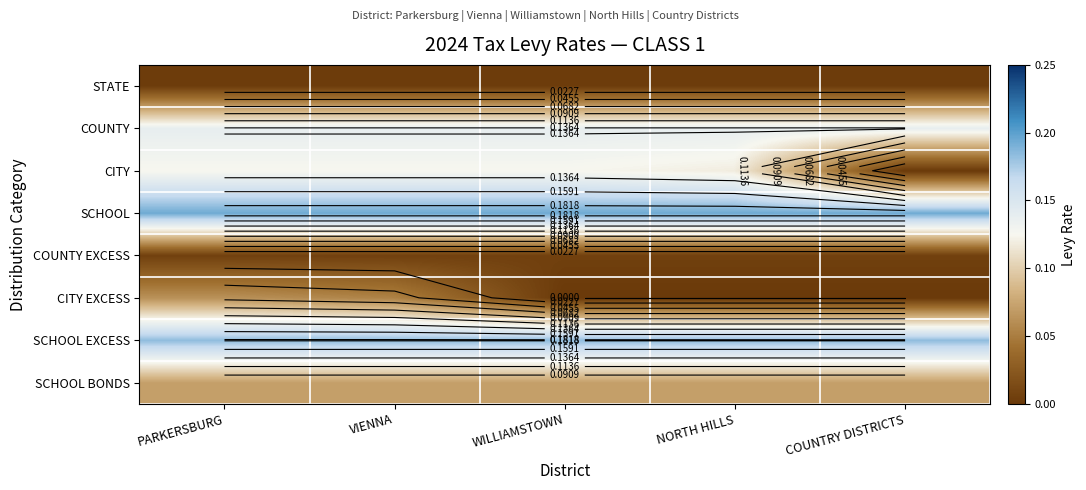

What is the difference between the highest and lowest values at COUNTRY DISTRICTS?

0.2